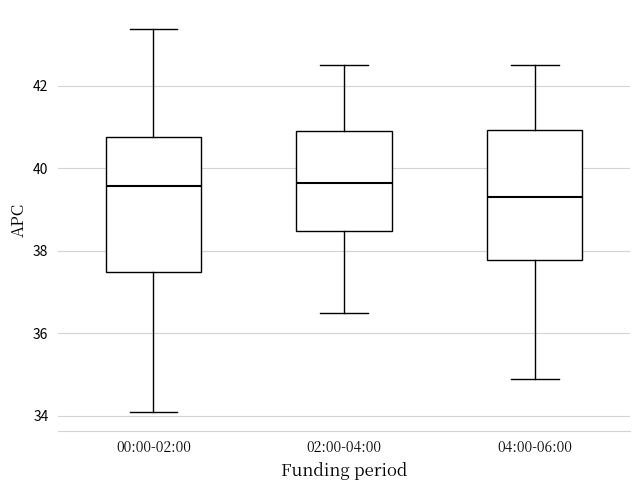

Where does the lower whisker of the box for 04:00-06:00 end on the y-axis? The values are not printed on the chart, so give them approximately, as read against the axis.

35.0